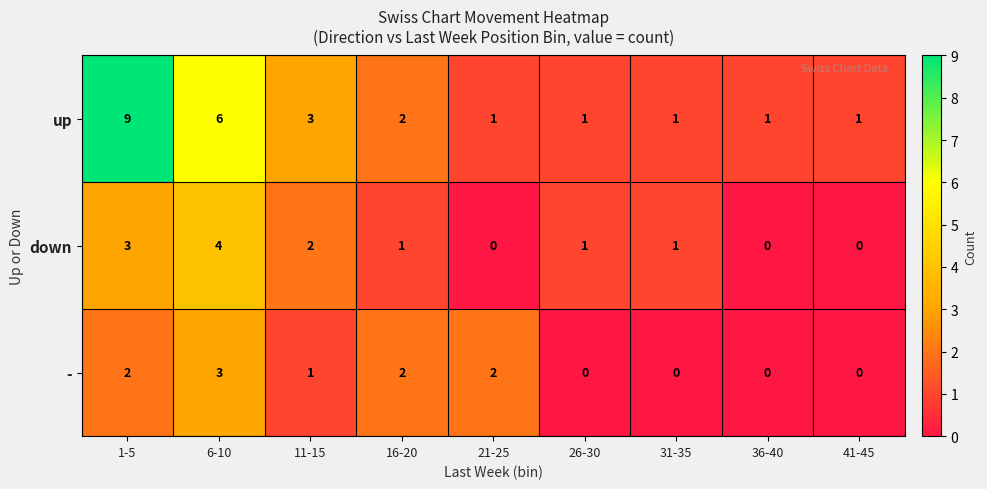

What is the spread (max minus min) of values at 36-40?

1